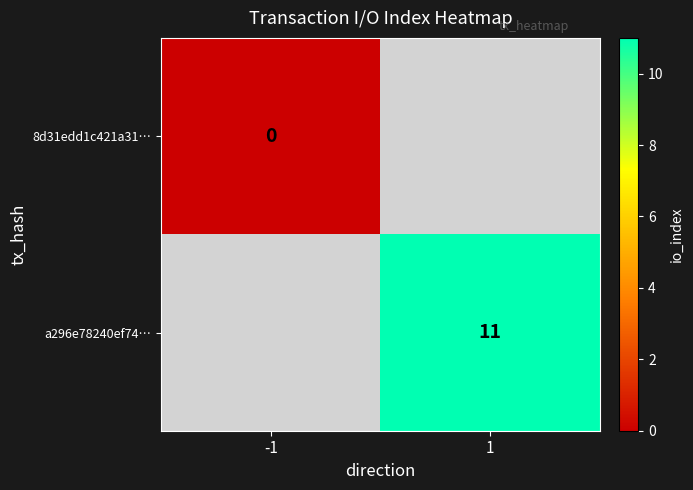

The a296e78240ef74… series shows 11 at 1. True or false?

True